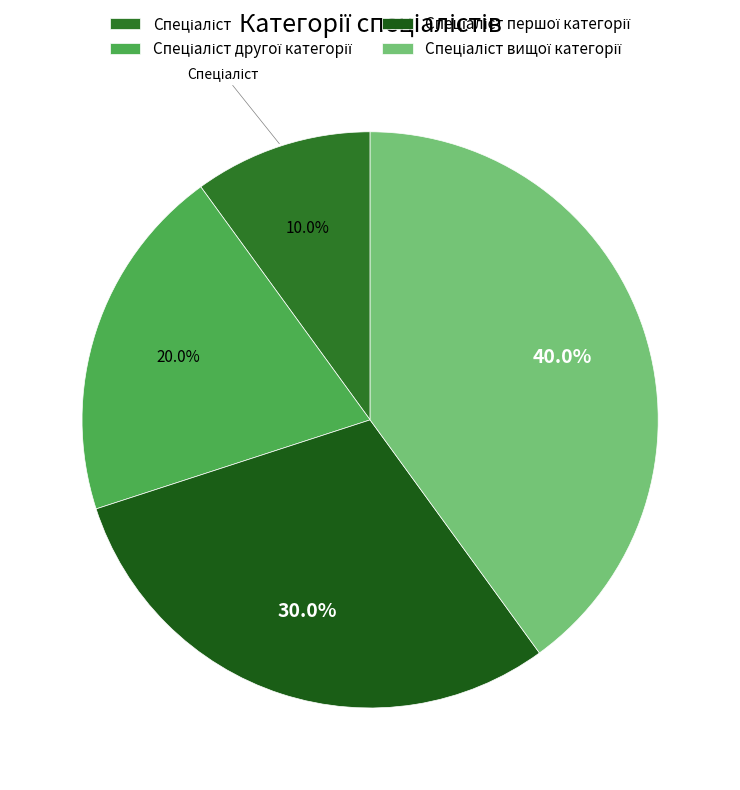

Is there any slice that represents more than half of the pie?

No